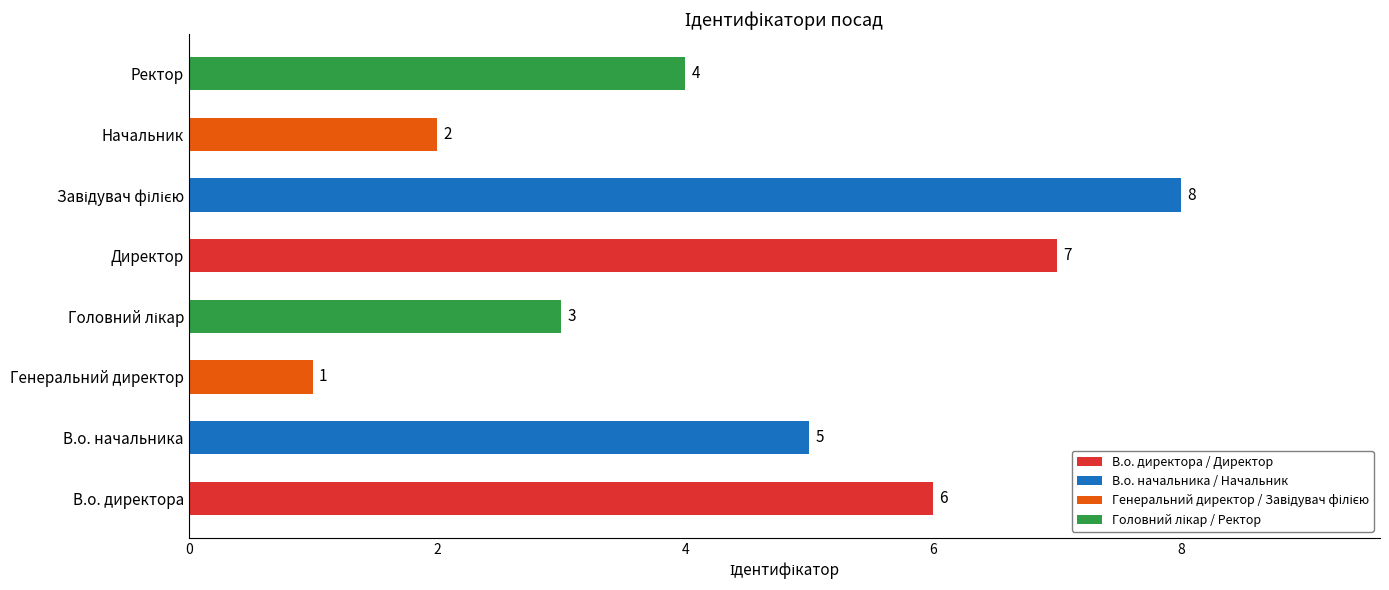

Is it true that the value at В.о. начальника is 5?

True